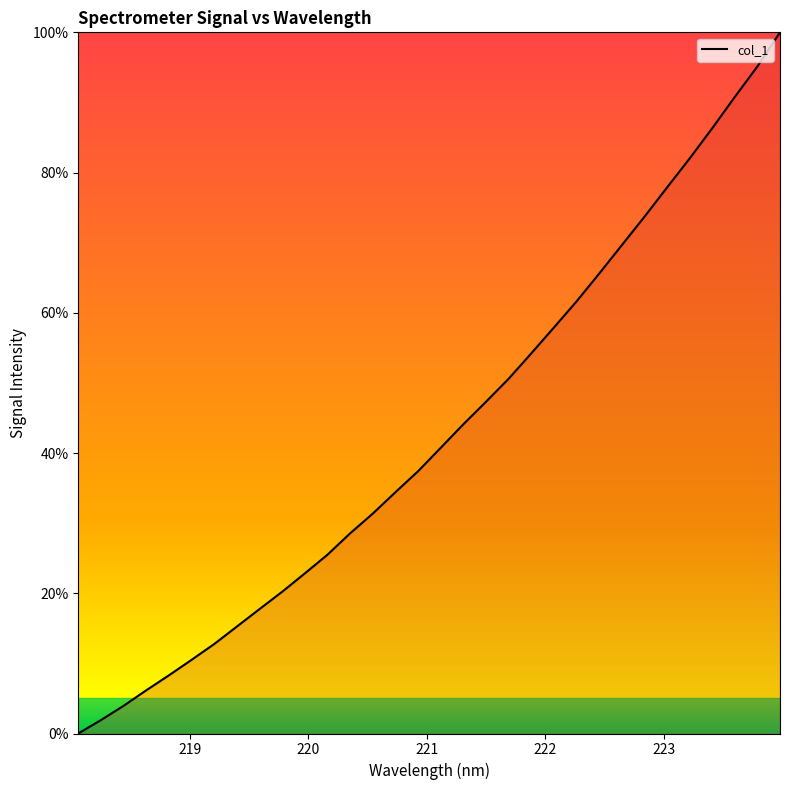

How many values exceed 40?

16